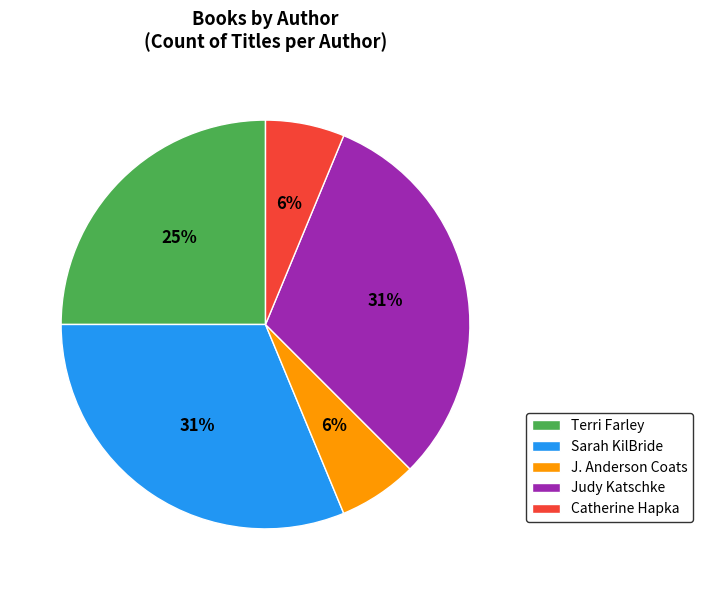

To the nearest percent, what portion does Sarah KilBride represent?

31%